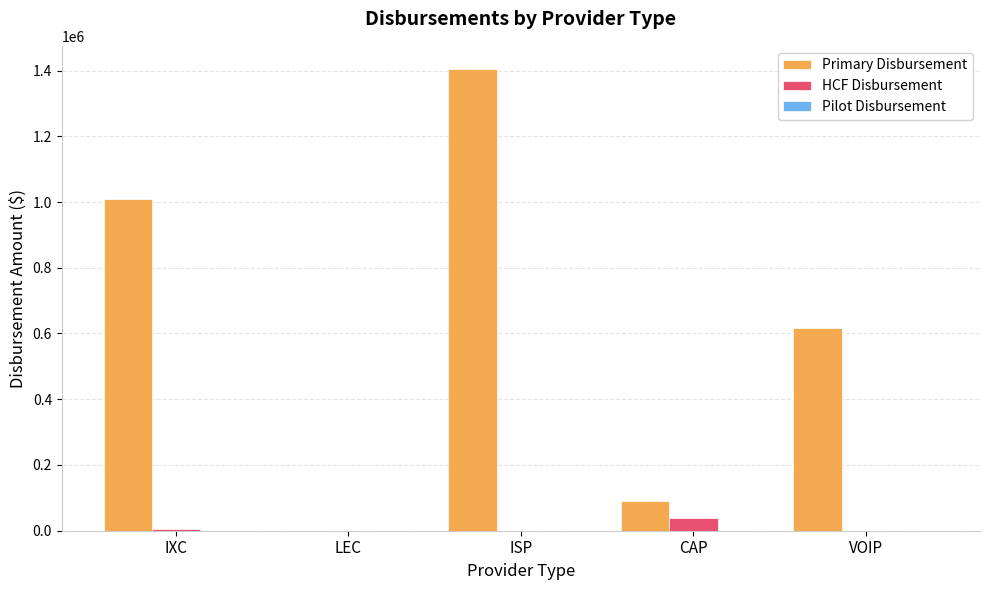

What is the total value across all series at VOIP?

615441